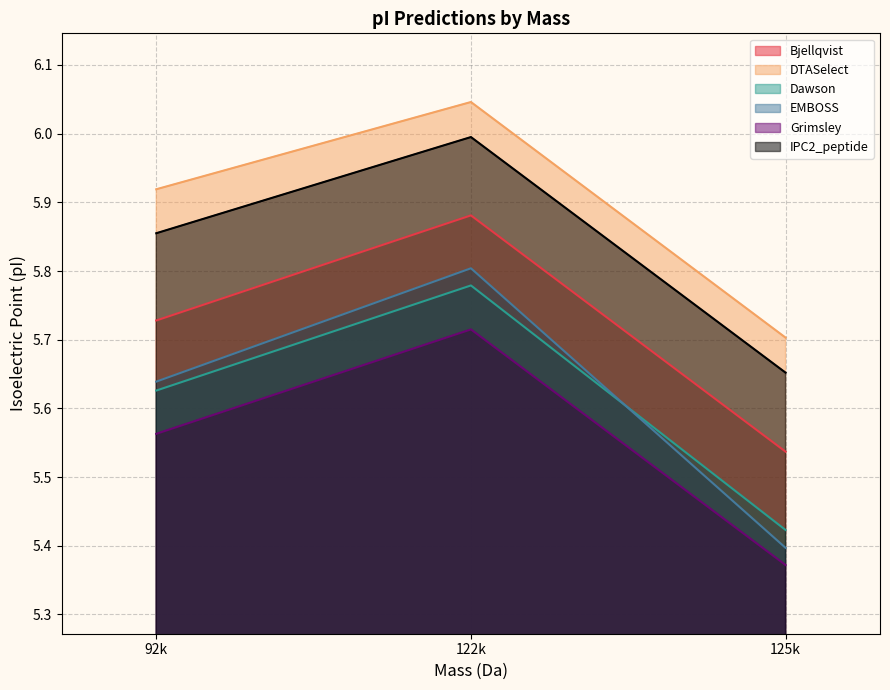

Is the value of Grimsley at 92k greater than the value of Dawson at 122k?

No